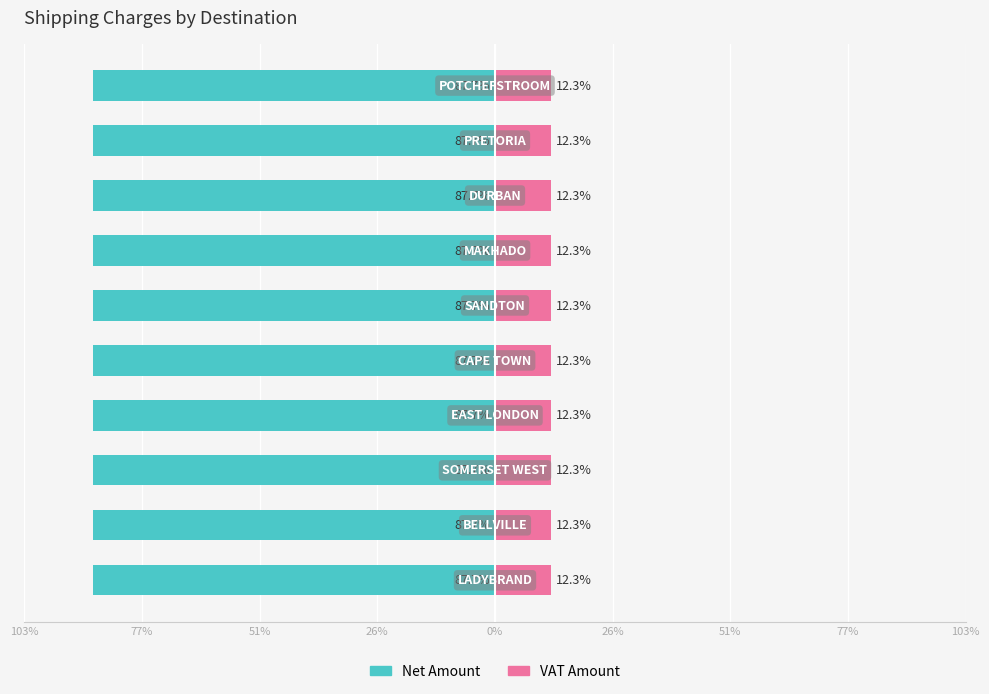

Between 51% and 0%, which series saw the biggest shift?

Net Amount